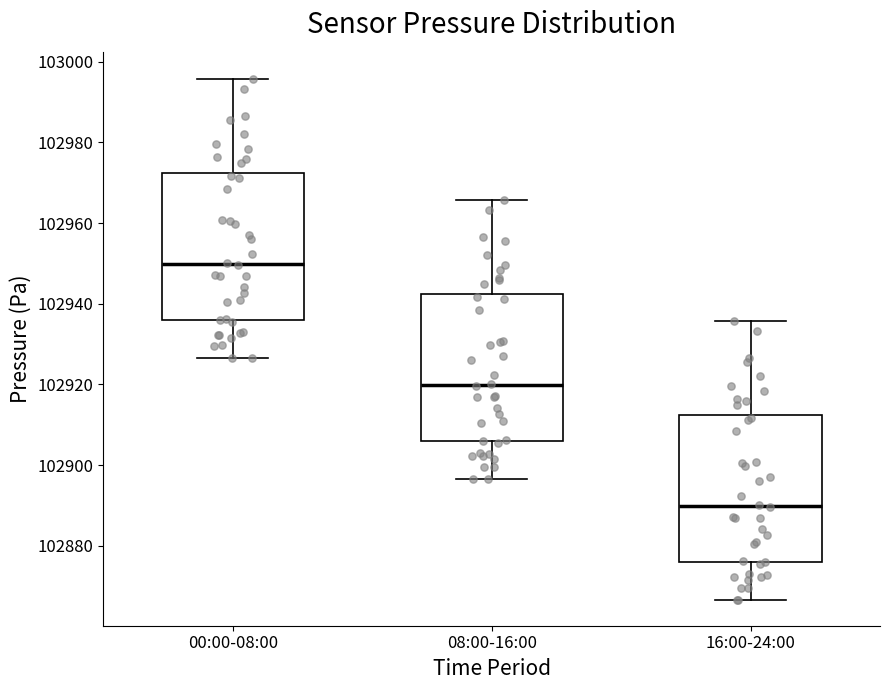

Reading left to right, transcribe this box plot: for each box, give where its median line is, the range the box spans, and where its two whiskers end, as read against the y-axis. The values are not printed on the chart, so give them approximately, as read against the axis.

00:00-08:00: median 102950, box 102936 to 102972, whiskers 102926 to 102996
08:00-16:00: median 102920, box 102906 to 102942, whiskers 102896 to 102966
16:00-24:00: median 102890, box 102876 to 102912, whiskers 102866 to 102936